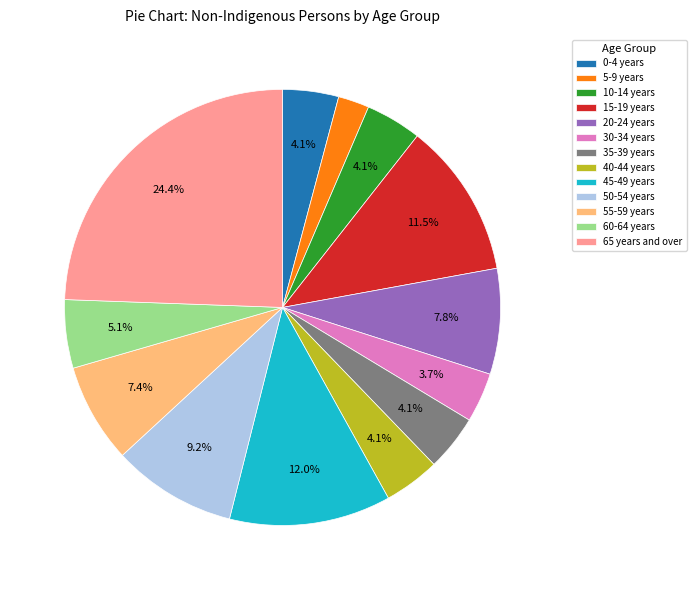

Which has a higher value, 20-24 years or 40-44 years?

20-24 years